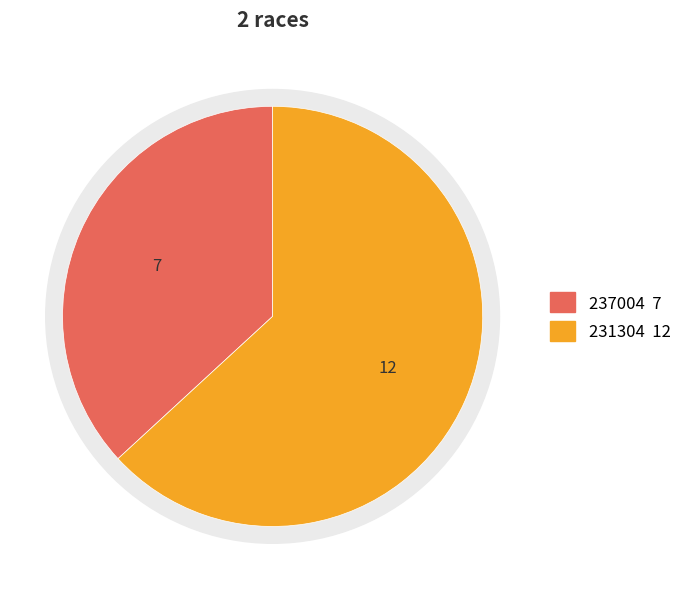

The 231304 slice represents 63% of the pie. True or false?

True